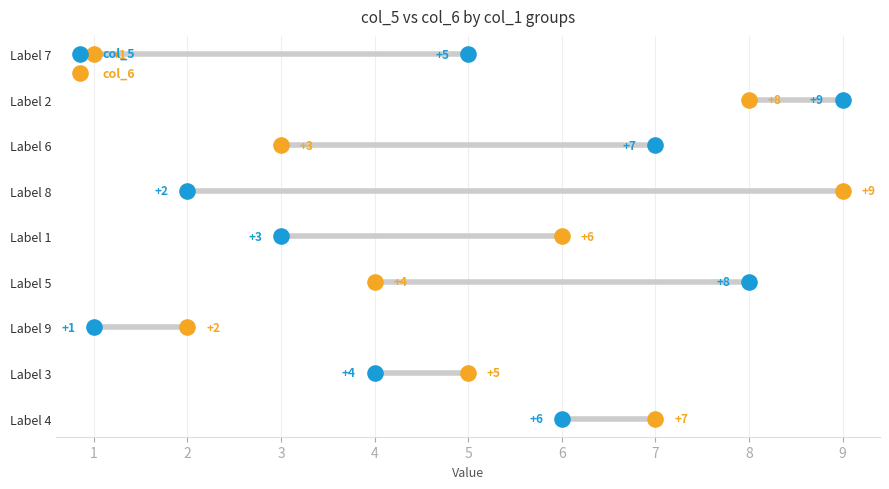

Which series has the widest spread of Y values?

col_5